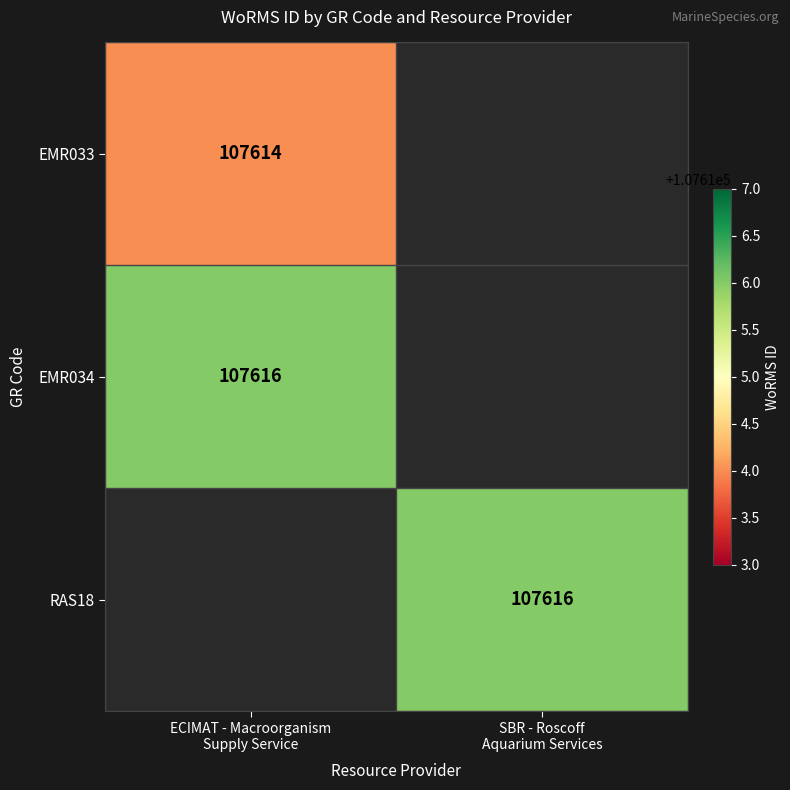

Which label corresponds to the largest value in the chart?

ECIMAT - Macroorganism
Supply Service